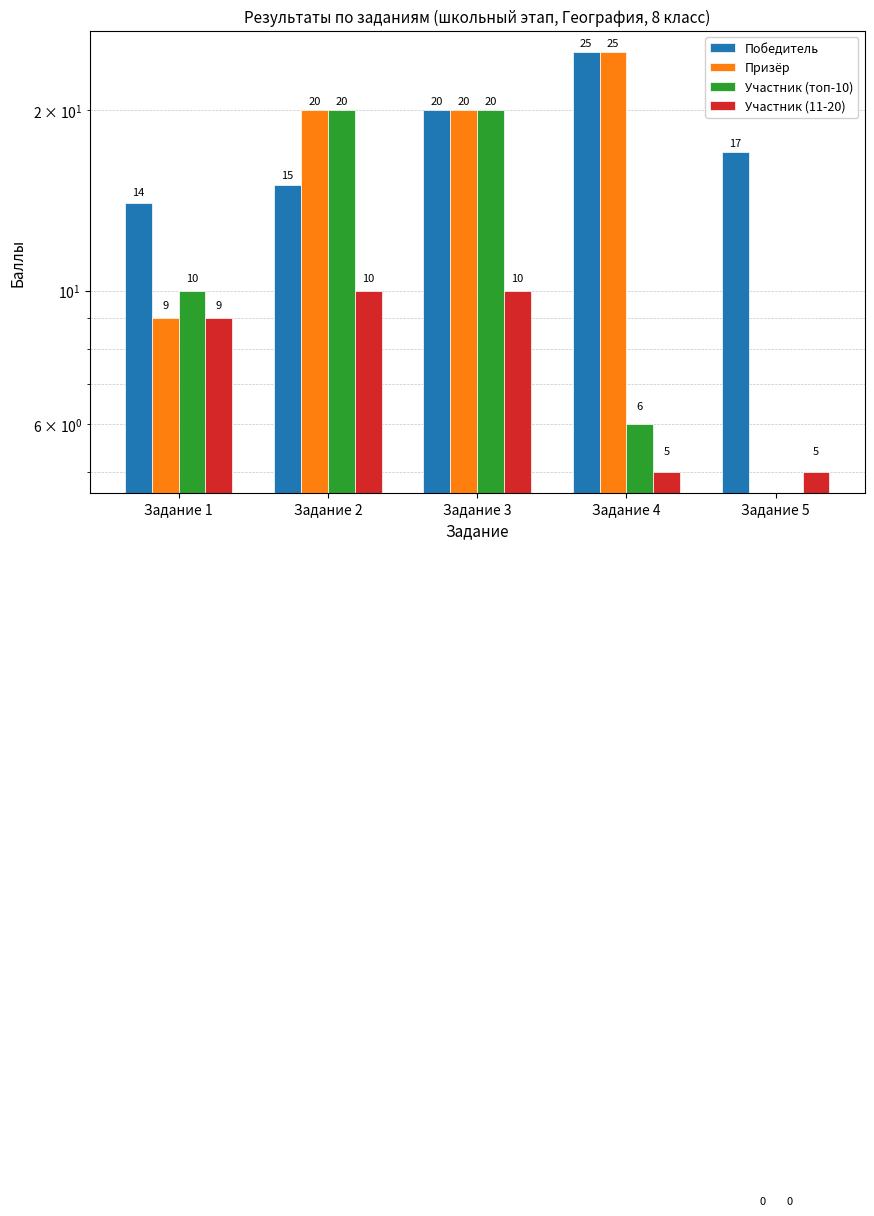

Which series has the largest total across all categories?

Победитель